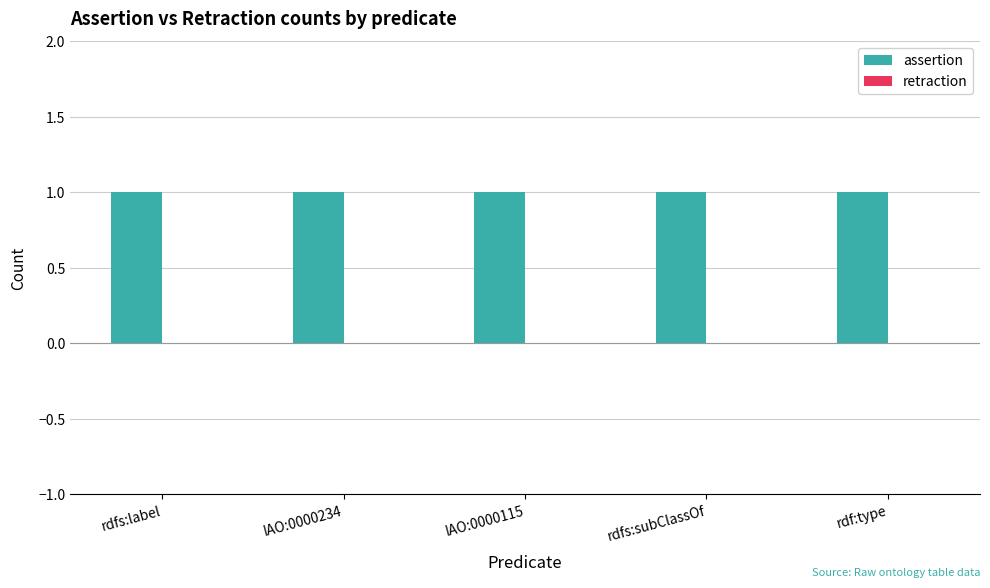

Which label corresponds to the largest value in the chart?

rdfs:label